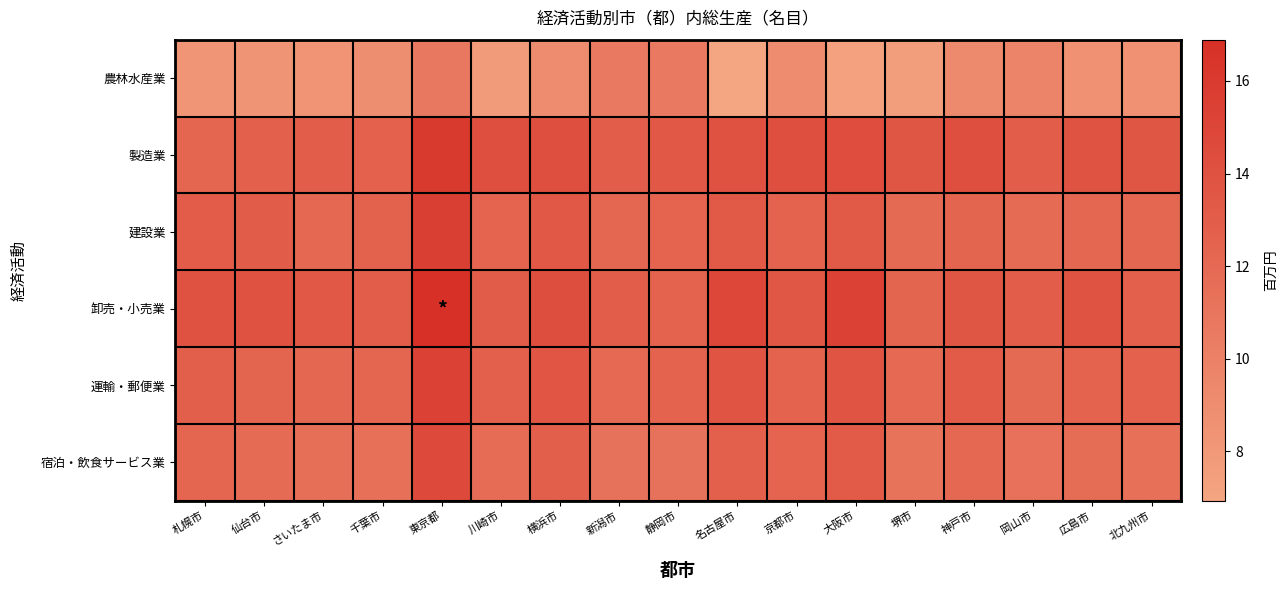

What is the difference between the highest and lowest values at 東京都?

6.1